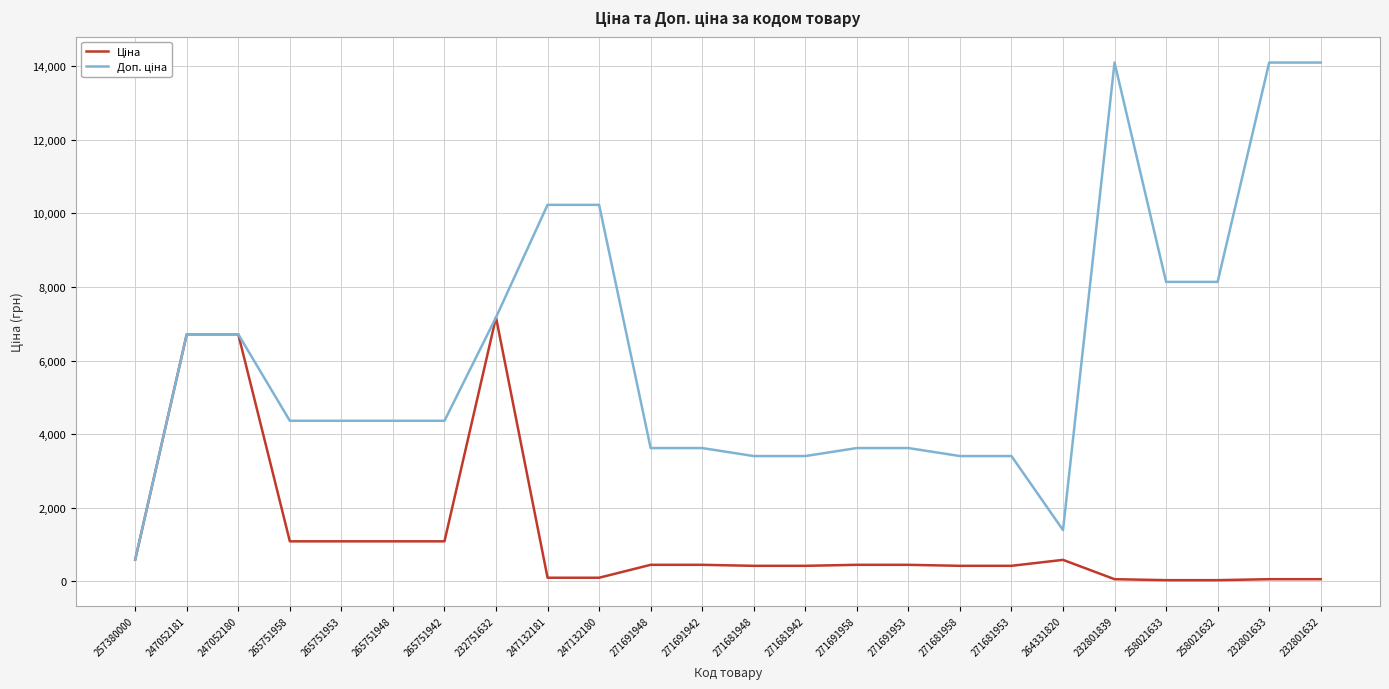

What is the total value across all series at 271691942?

4076.7